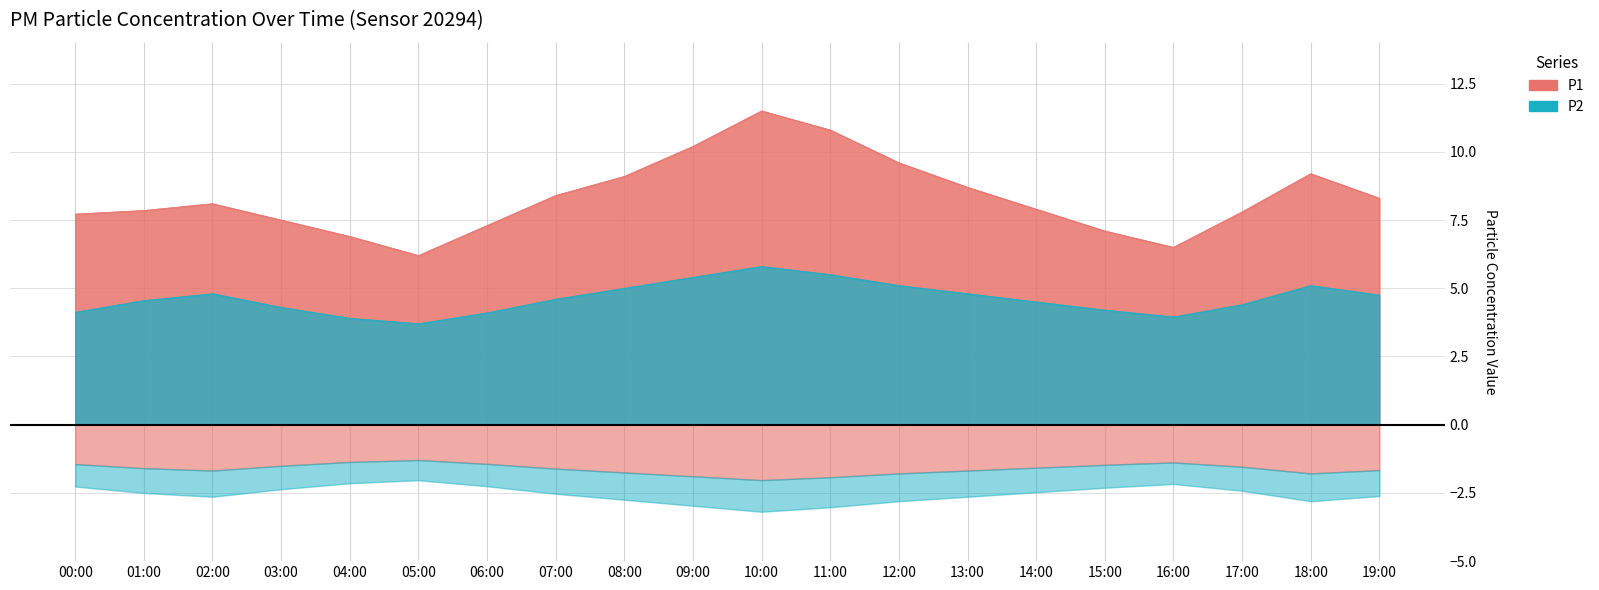

What is the average value of the P2 series?

4.6